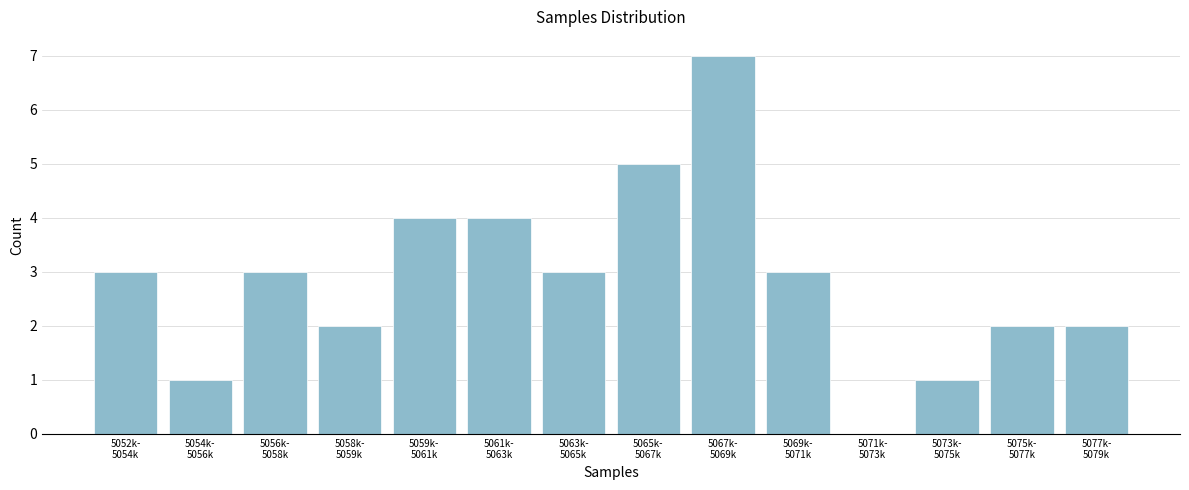

What is the sum of all values?

40